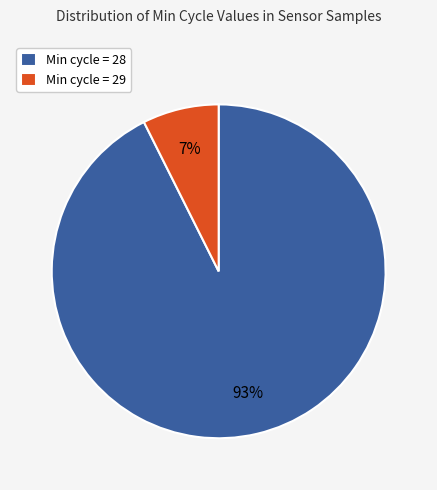

Between Min cycle = 29 and Min cycle = 28, which is larger?

Min cycle = 28